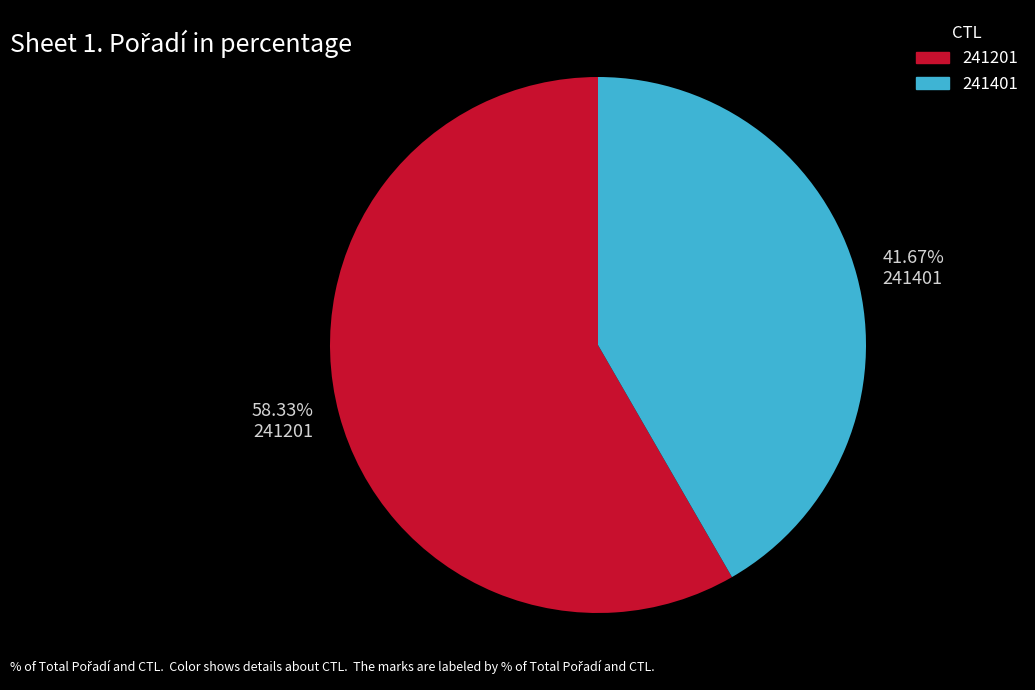

To the nearest percent, what is the average slice percentage?

50%